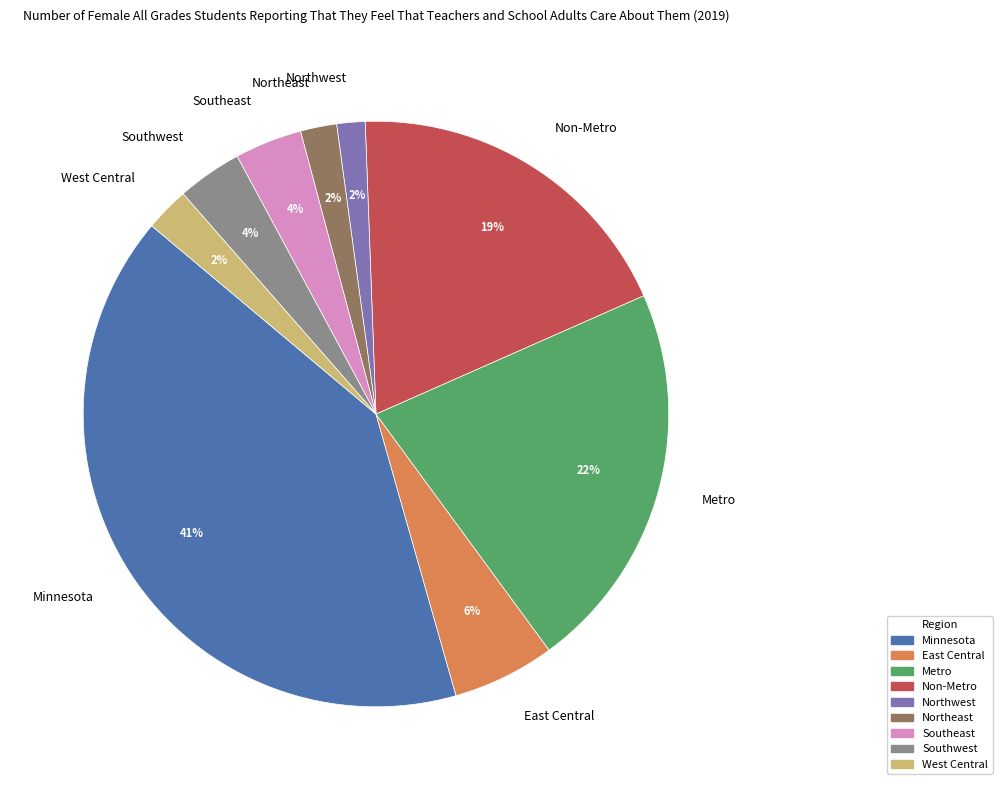

The Southwest slice represents 12% of the pie. True or false?

False